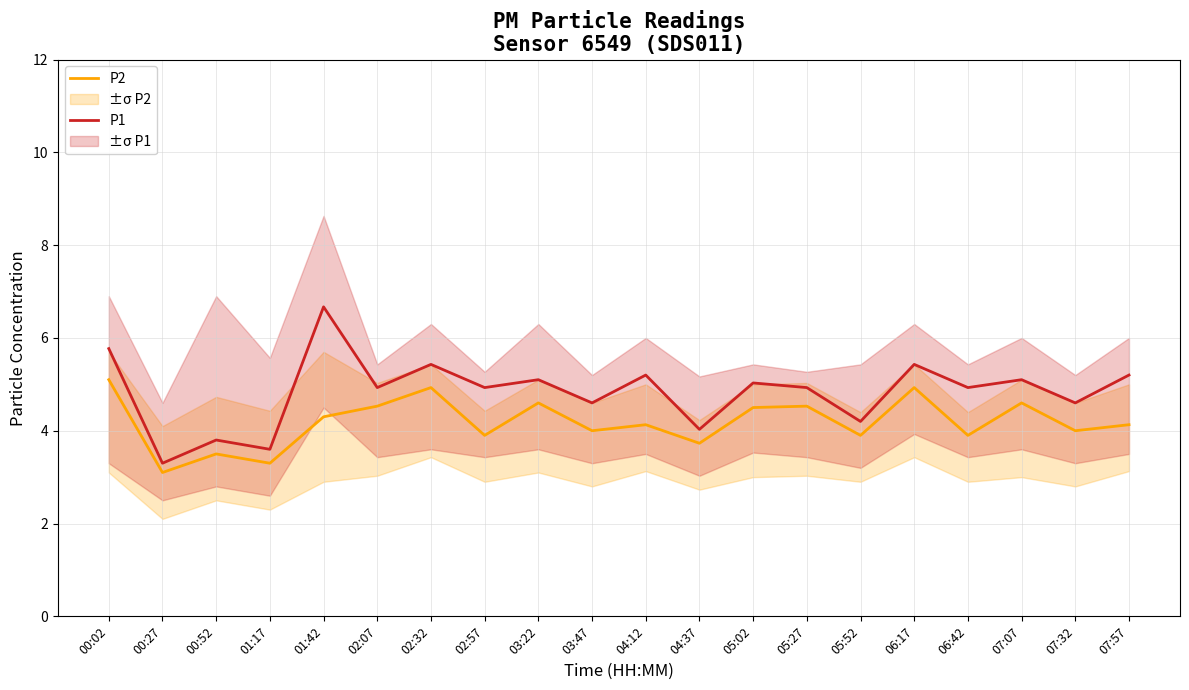

Which series has the largest total across all categories?

P1